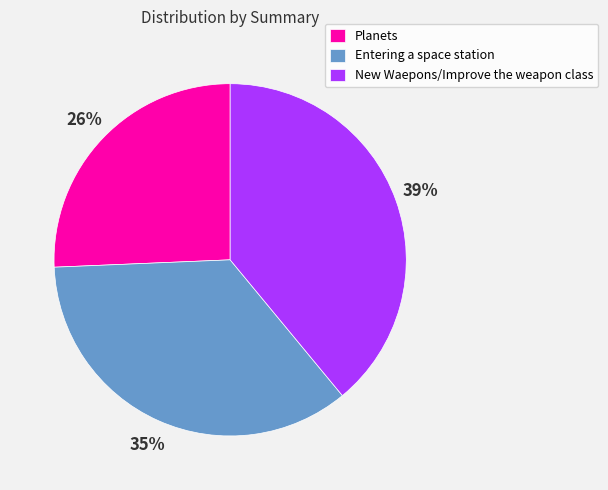

To the nearest percent, what percentage of the pie is Planets?

26%